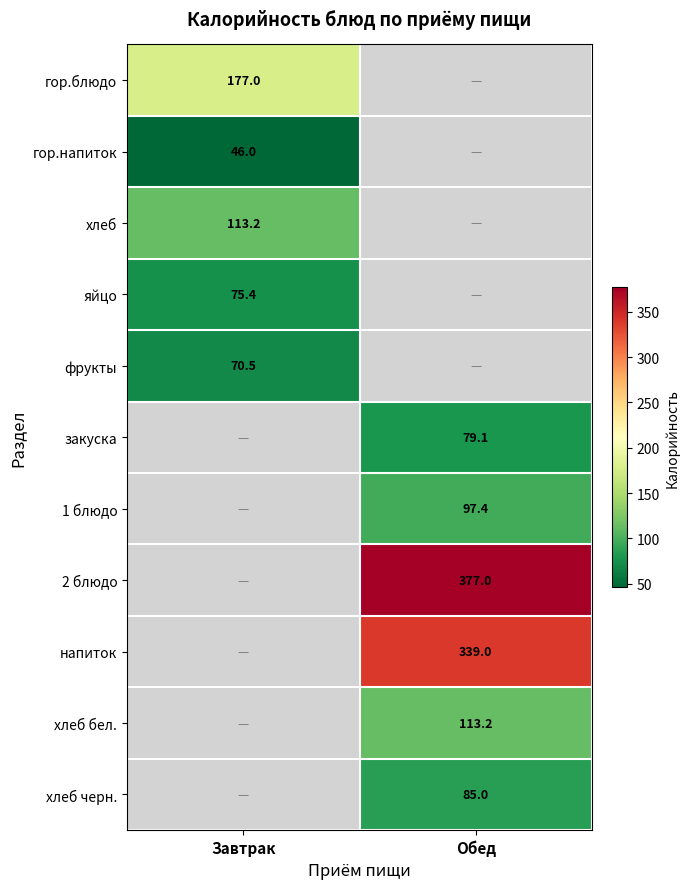

True or false: 1 блюдо has a value of 158.2 at Обед.

False